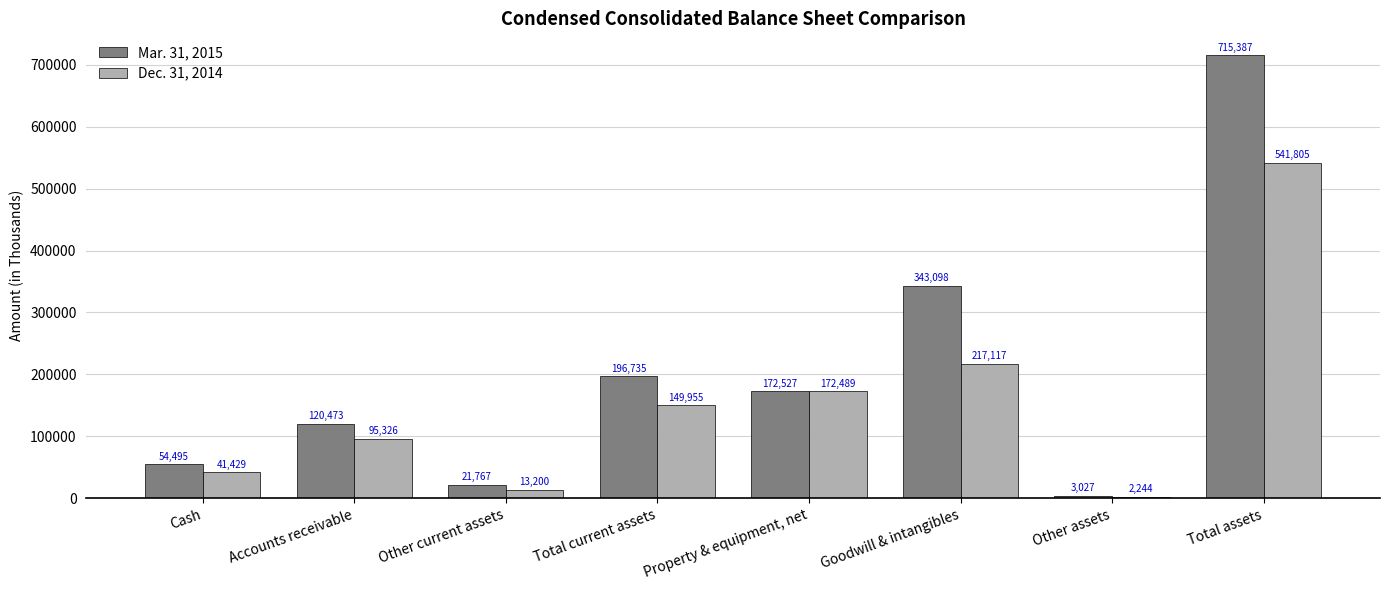

Which series changed the most between Property & equipment, net and Other assets?

Dec. 31, 2014